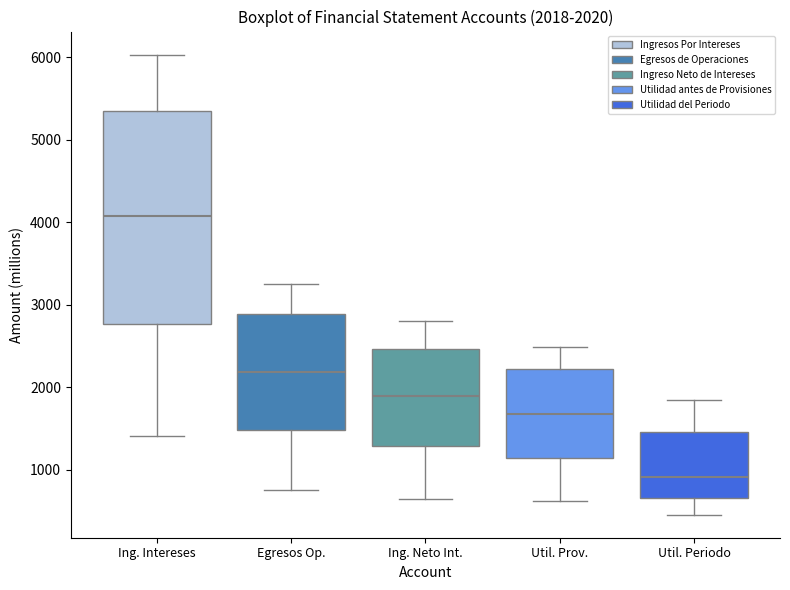

Which box has the highest median line?

Ing. Intereses